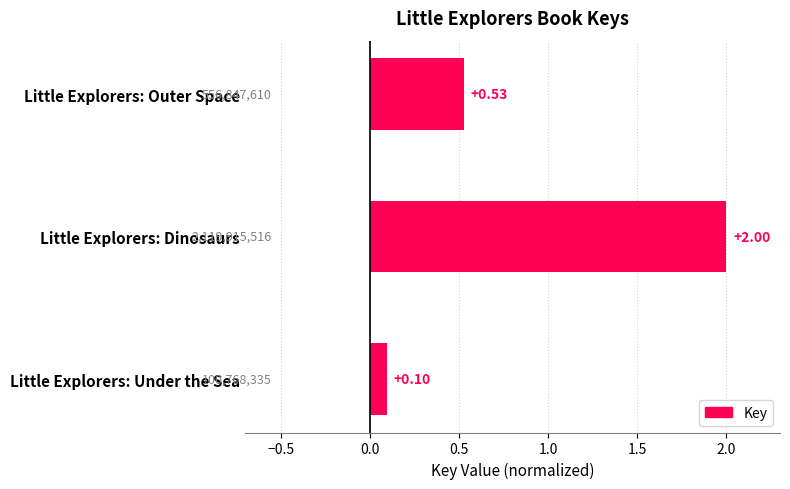

At which category does the chart reach its minimum across all series?

Little Explorers: Under the Sea